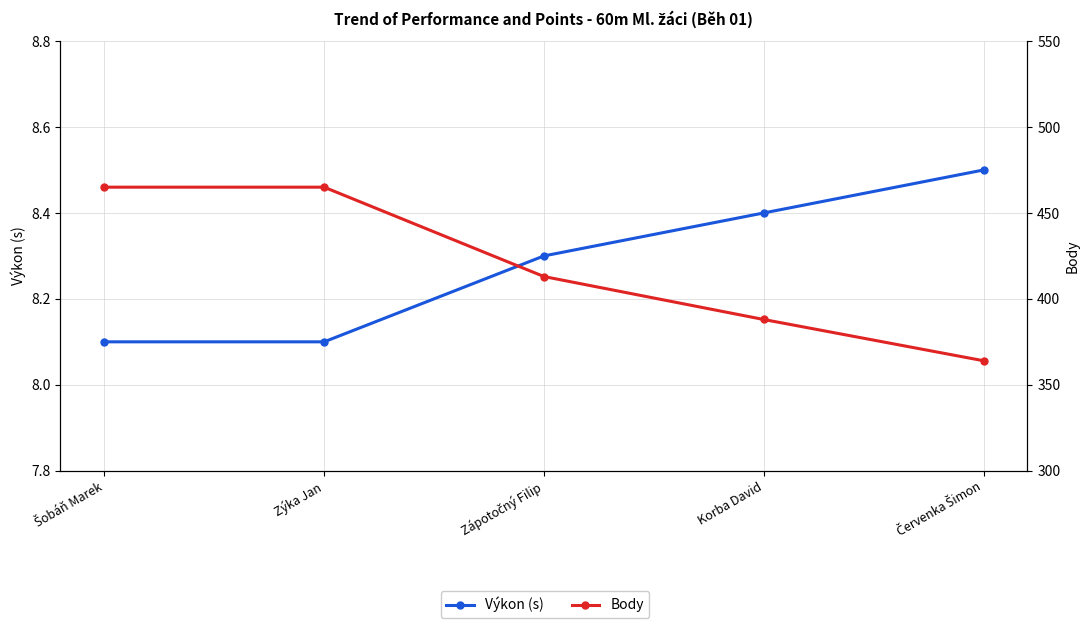

What is the sum of all Výkon (s) values?

41.4